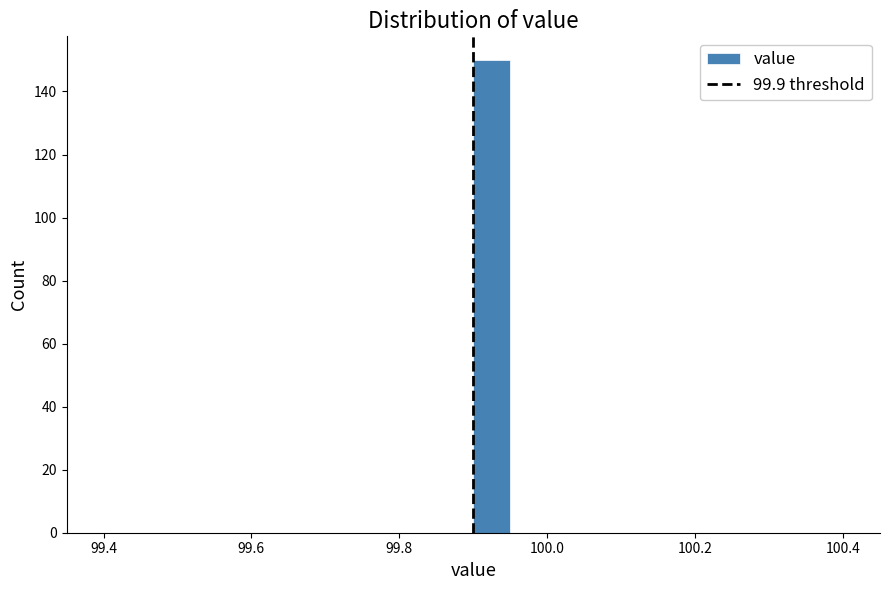

Around what value on the x-axis is the tallest bar? Give the approximate position of its centre, as read against the axis.

99.92